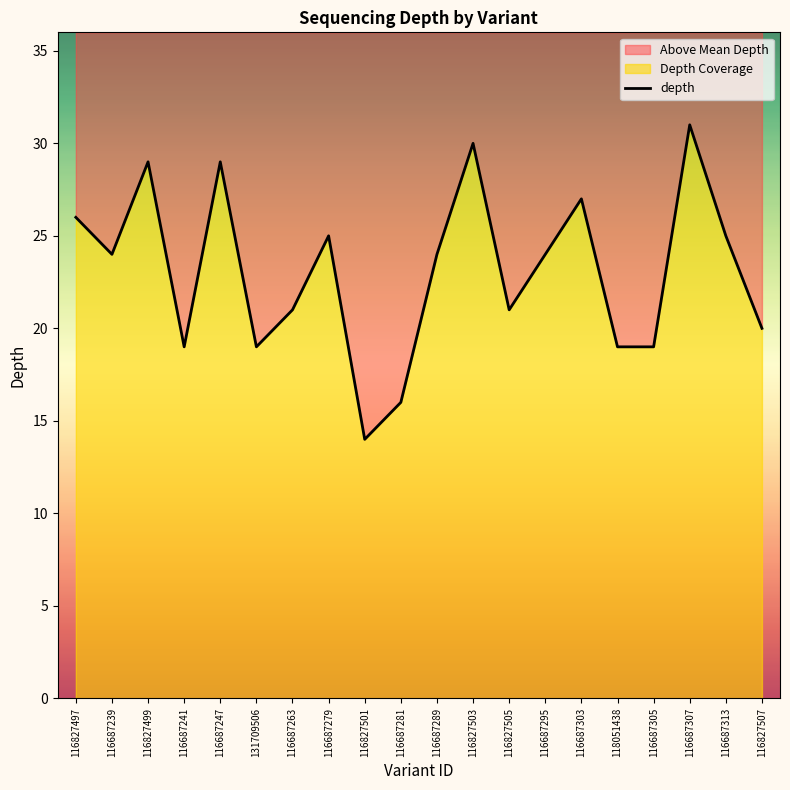

How many data points are less than 24?

9